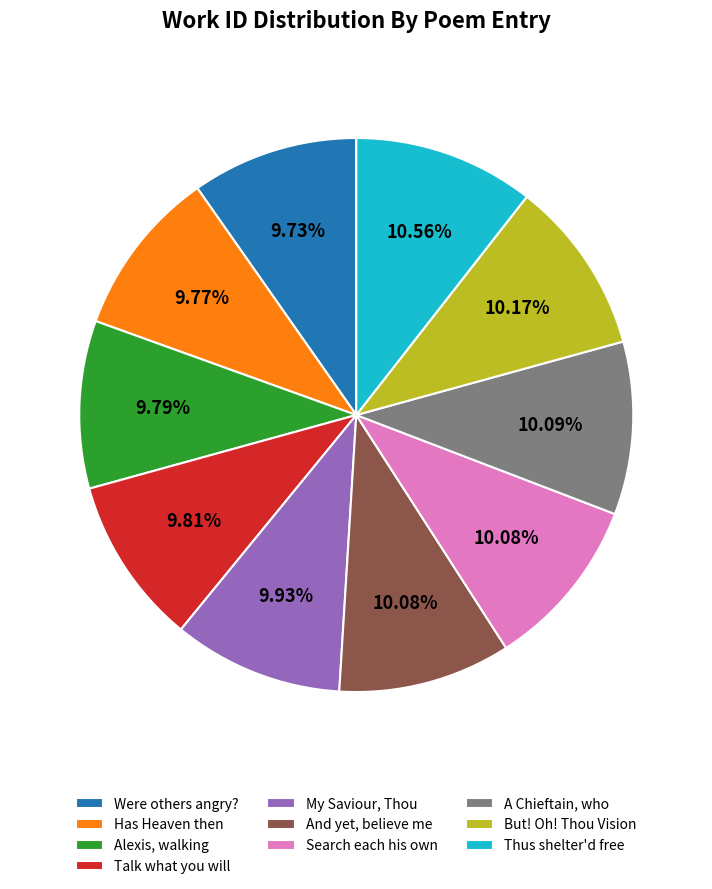

Combined, what portion of the pie is Thus shelter'd free and Alexis, walking?

20.3%